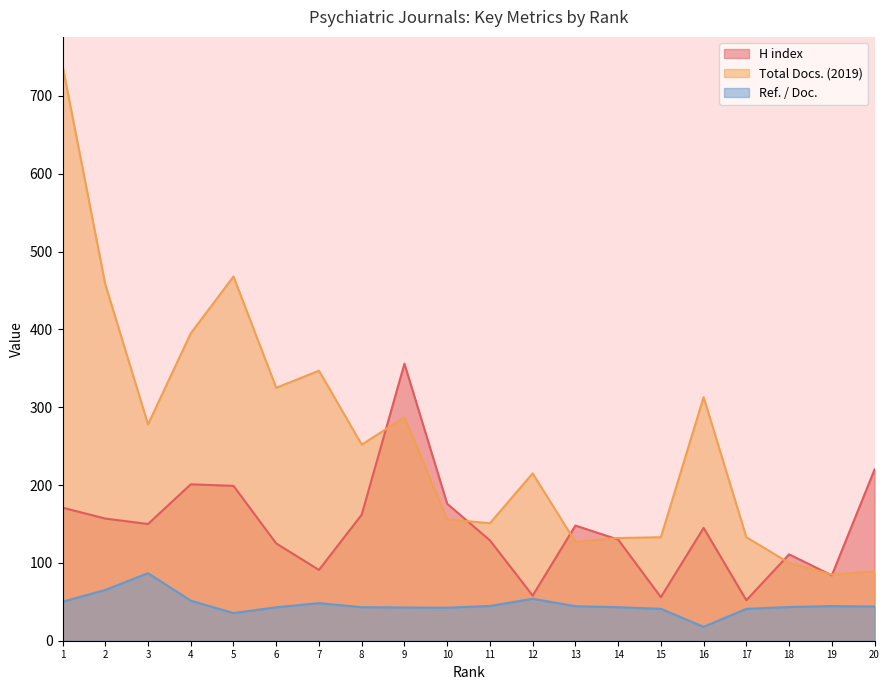

The H index series shows 91.0 at 7. True or false?

True